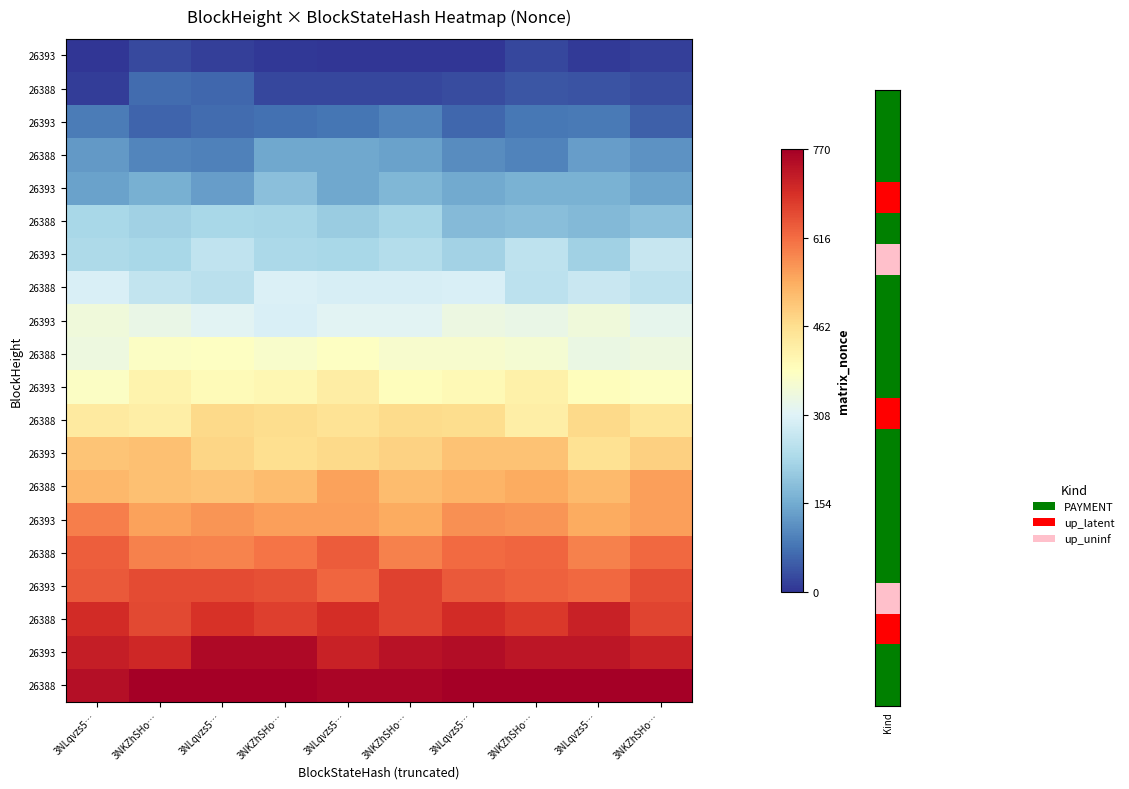

At how many categories does at least one series exceed 0?

10